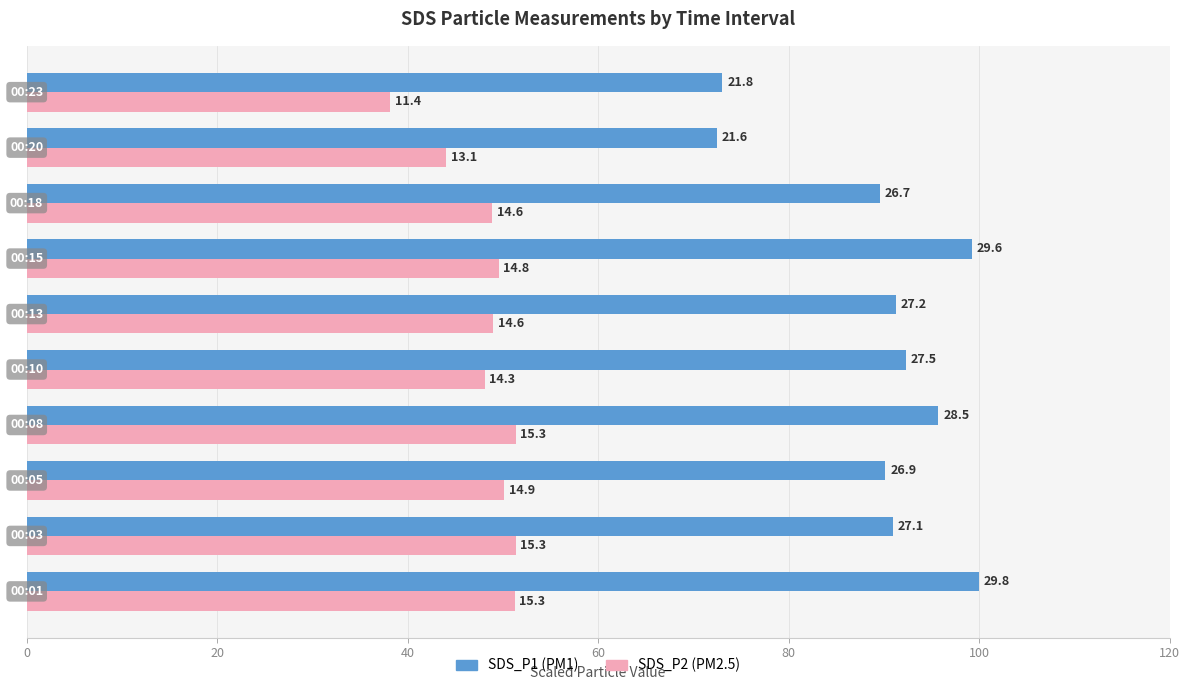

What position from the left is 20?

2